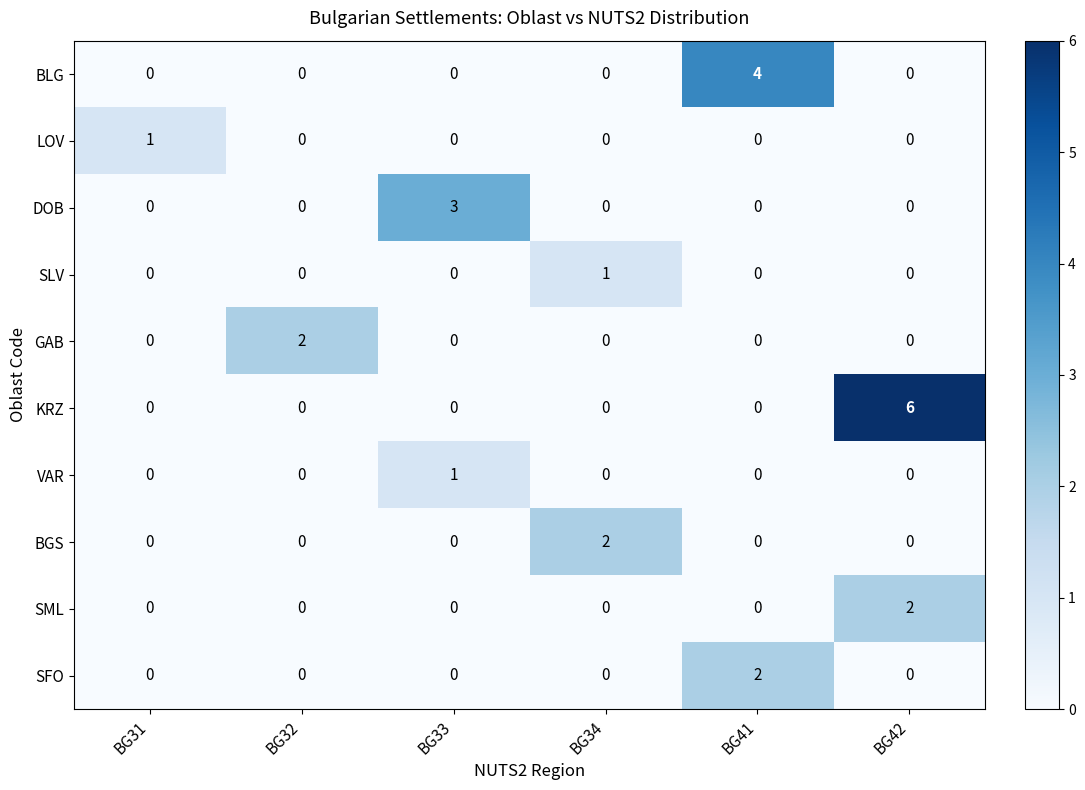

At which category is the sum across all series the highest?

BG42